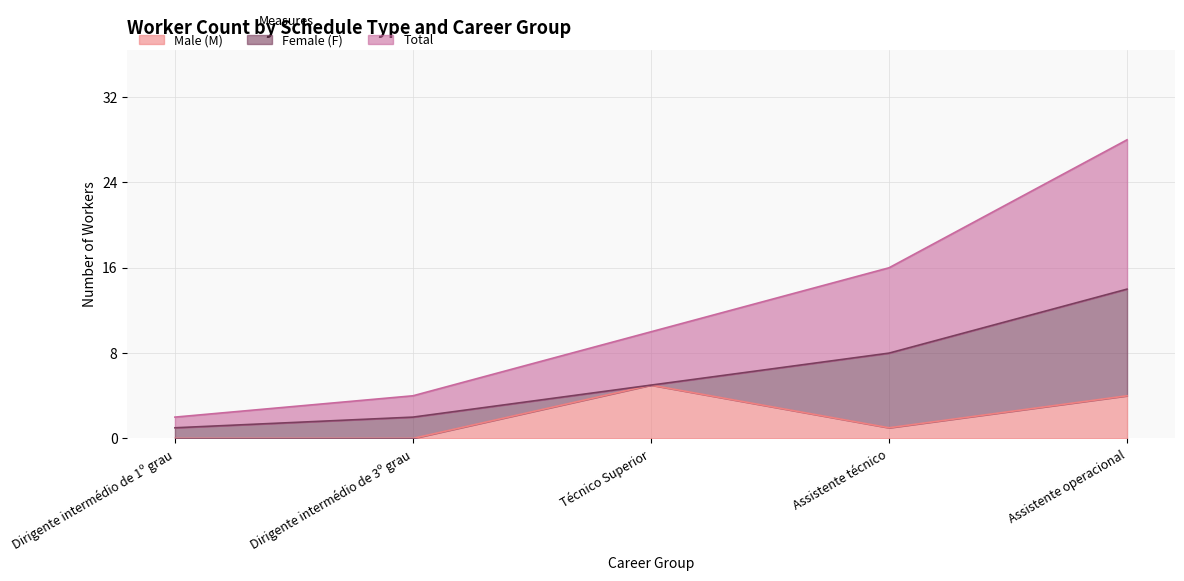

Which series has the widest spread of values?

Total